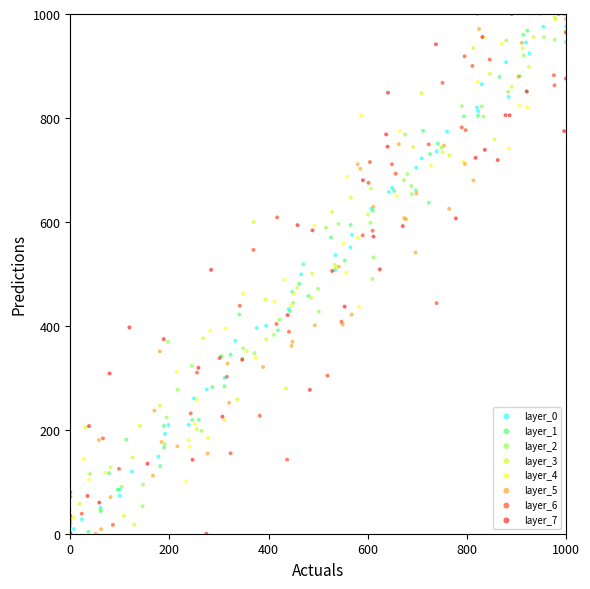

What are all the series names shown in the legend?

layer_0, layer_1, layer_2, layer_3, layer_4, layer_5, layer_6, layer_7